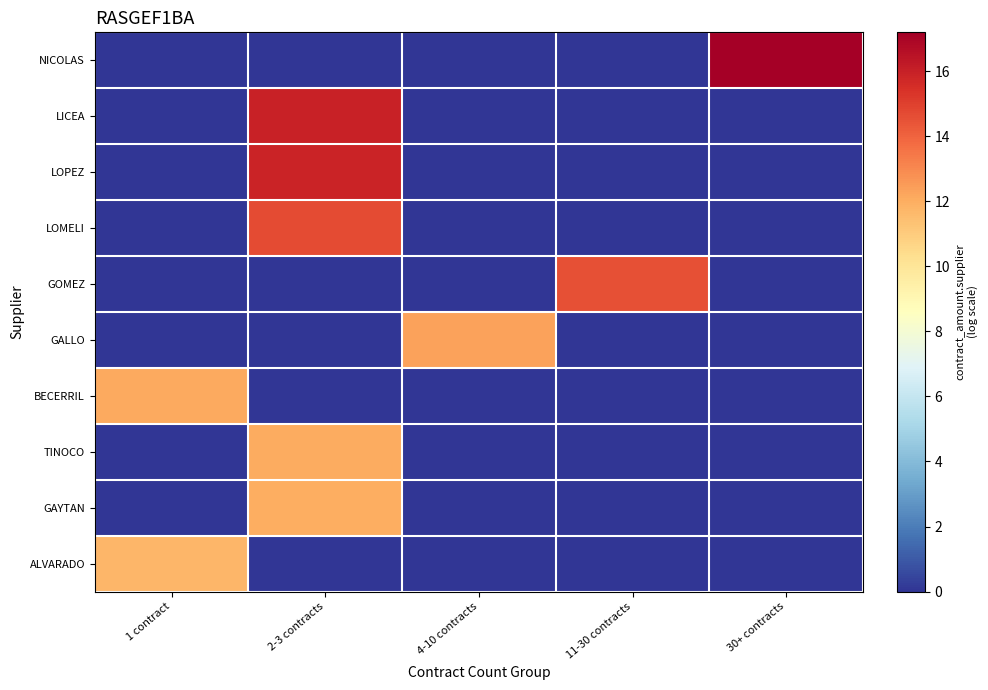

What is the total value across all series at 4-10 contracts?

12.3